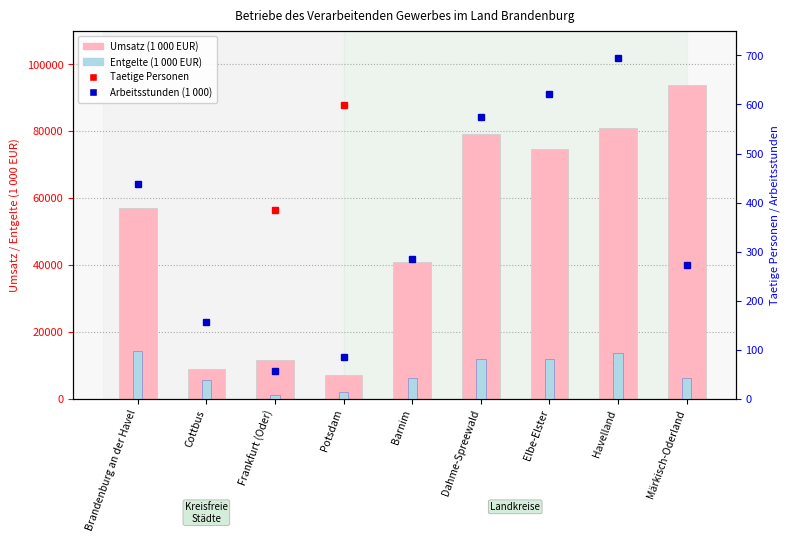

How many values in the Umsatz (1 000 EUR) series are below 57118?

4